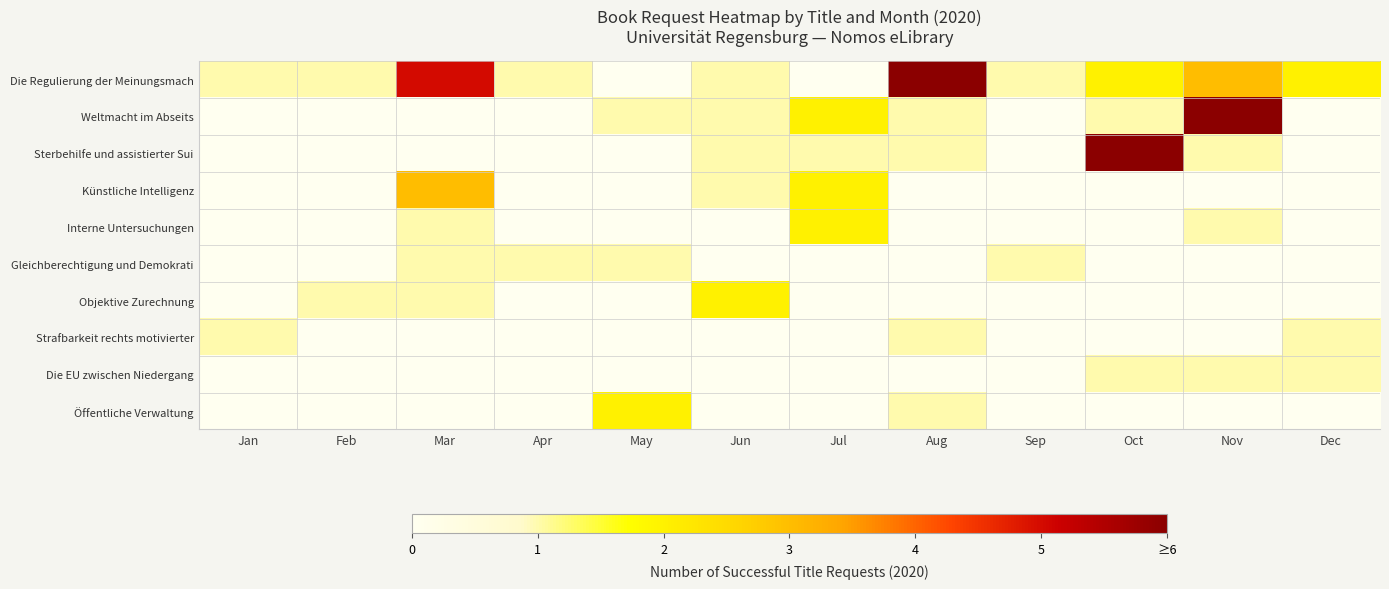

Between Apr and Dec, which series saw the biggest shift?

Die Regulierung der Meinungsmach